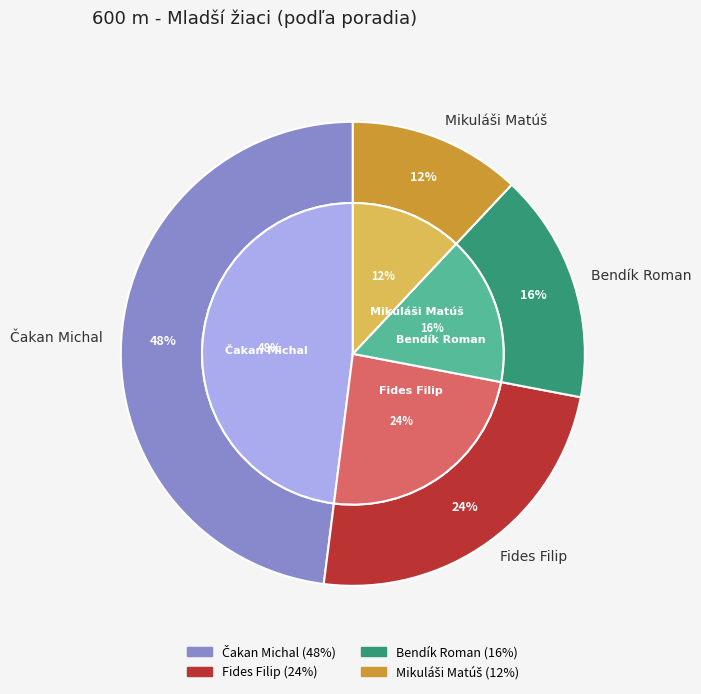

Count the number of slices in the pie.

4